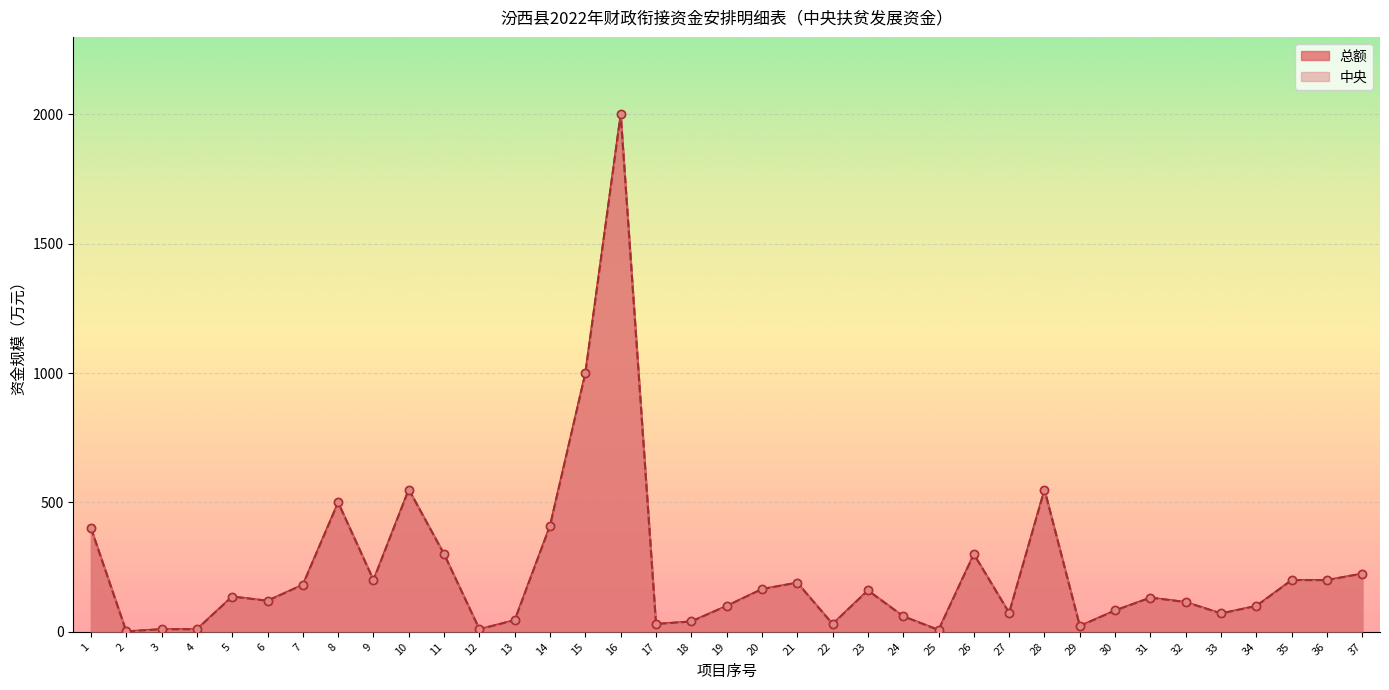

What is the total value across all series at 8?

1000.0